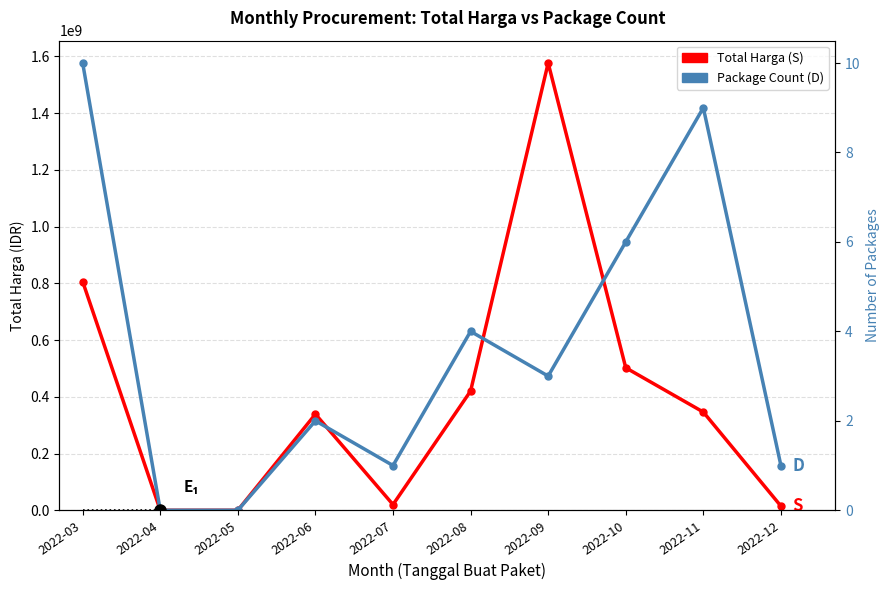

Which series has the largest total across all categories?

Package Count